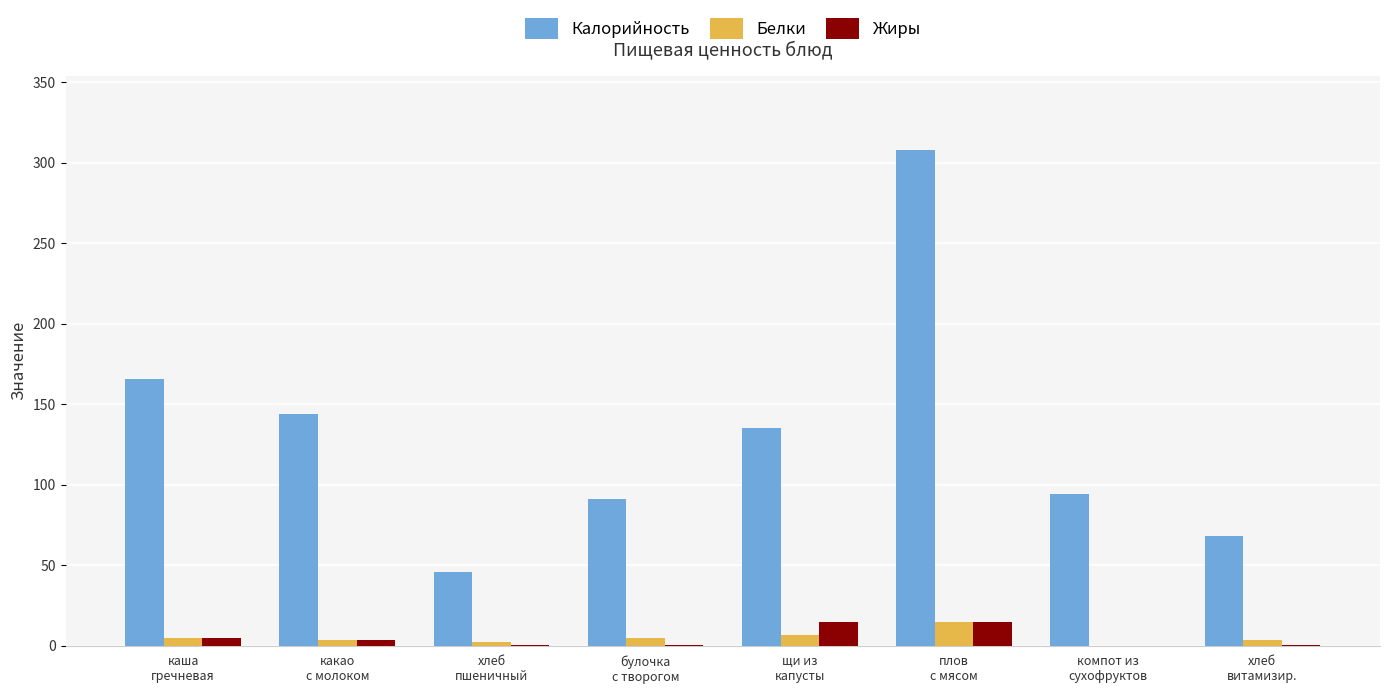

What is the average value of the Белки series?

5.0